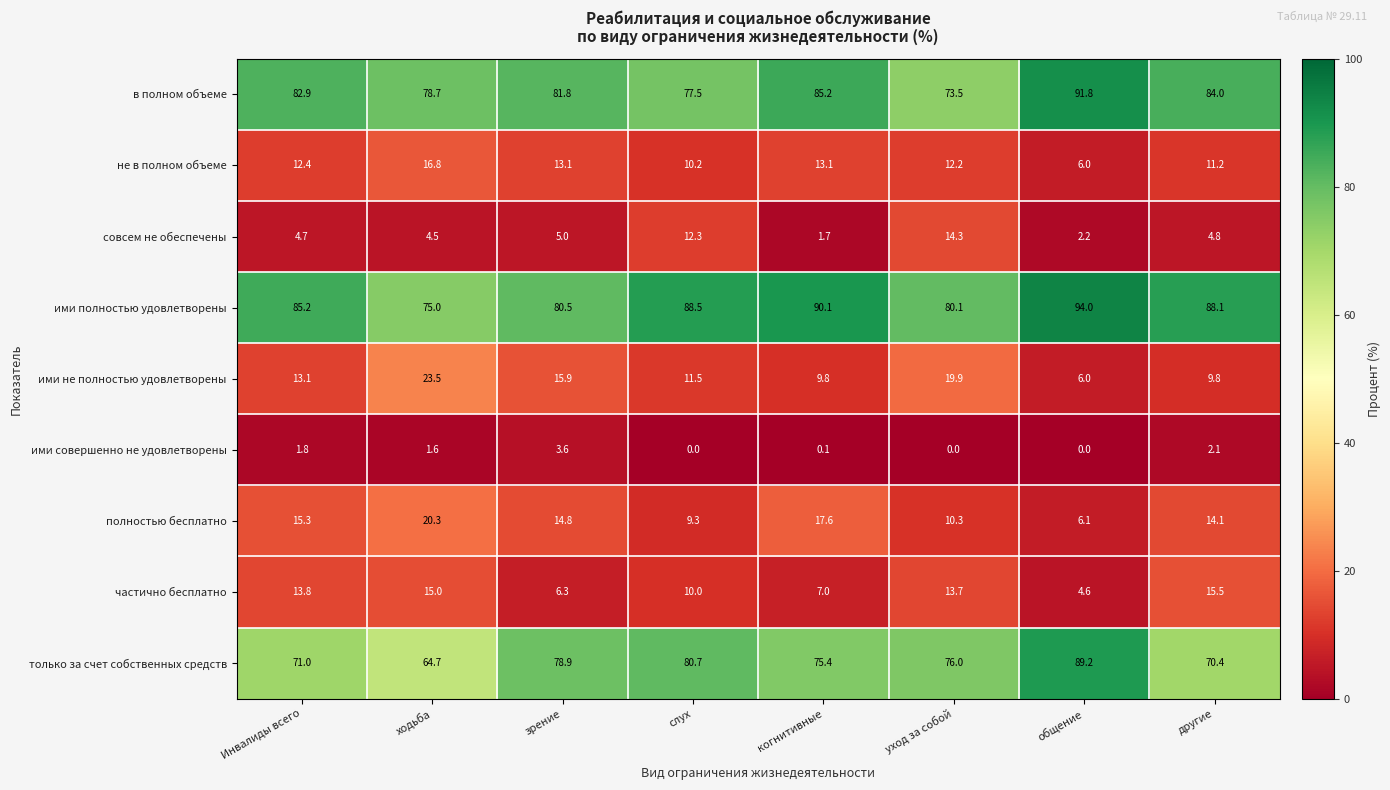

At which label does ими не полностью удовлетворены reach its peak?

ходьба